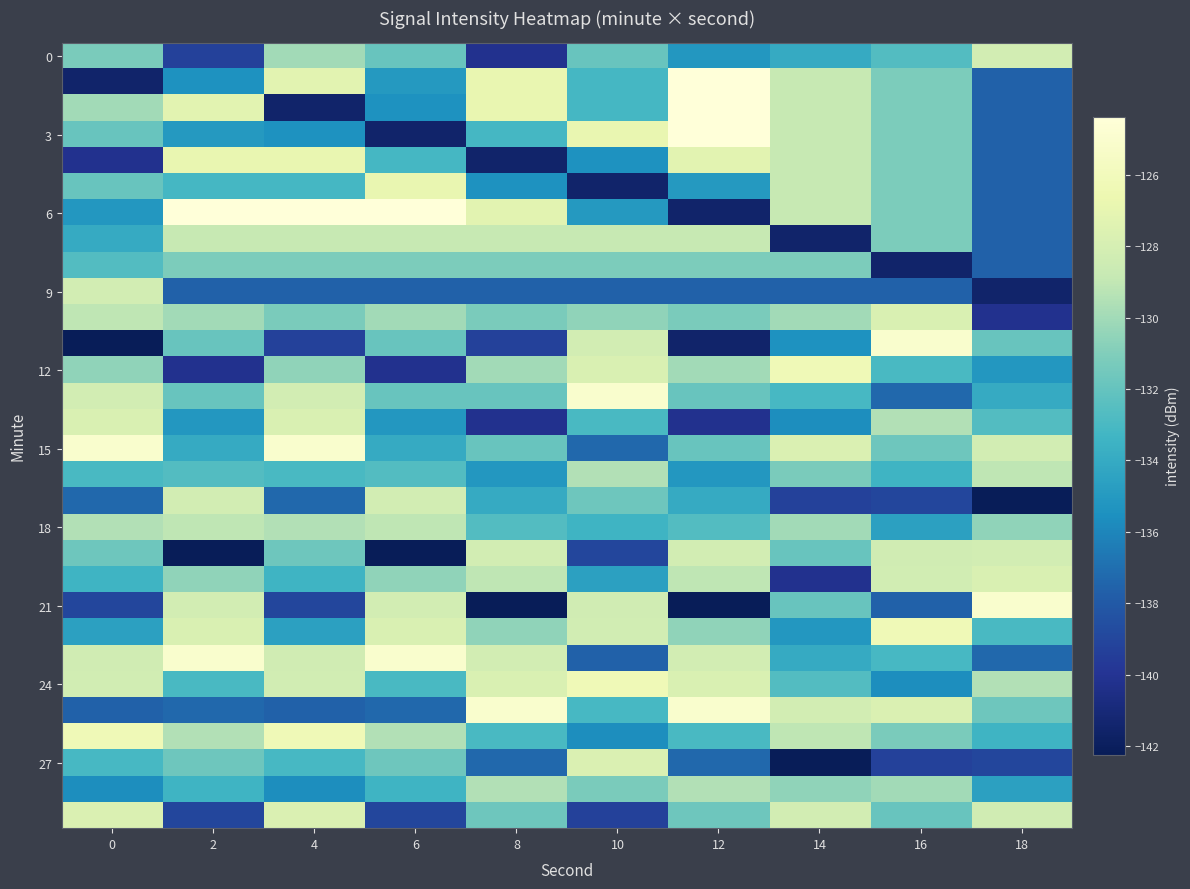

At which category is the sum across all series the highest?

4